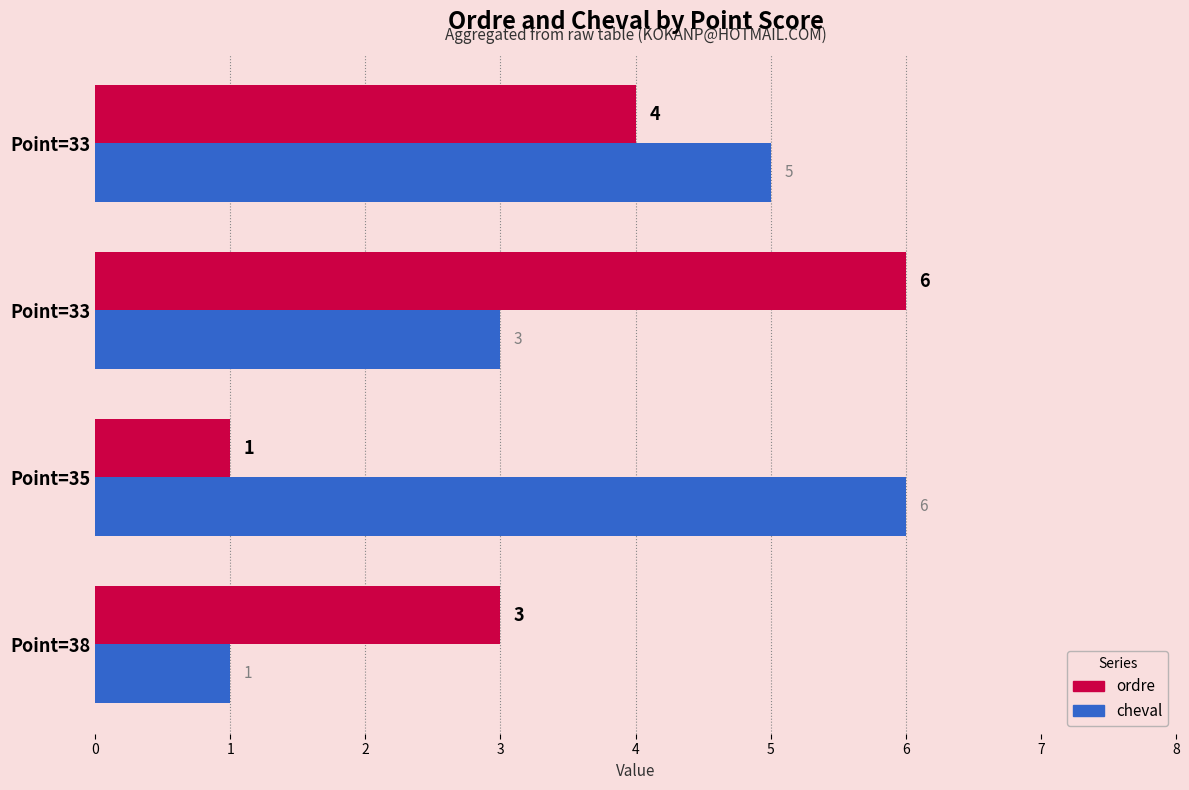

How many categories are shown in the chart?

4